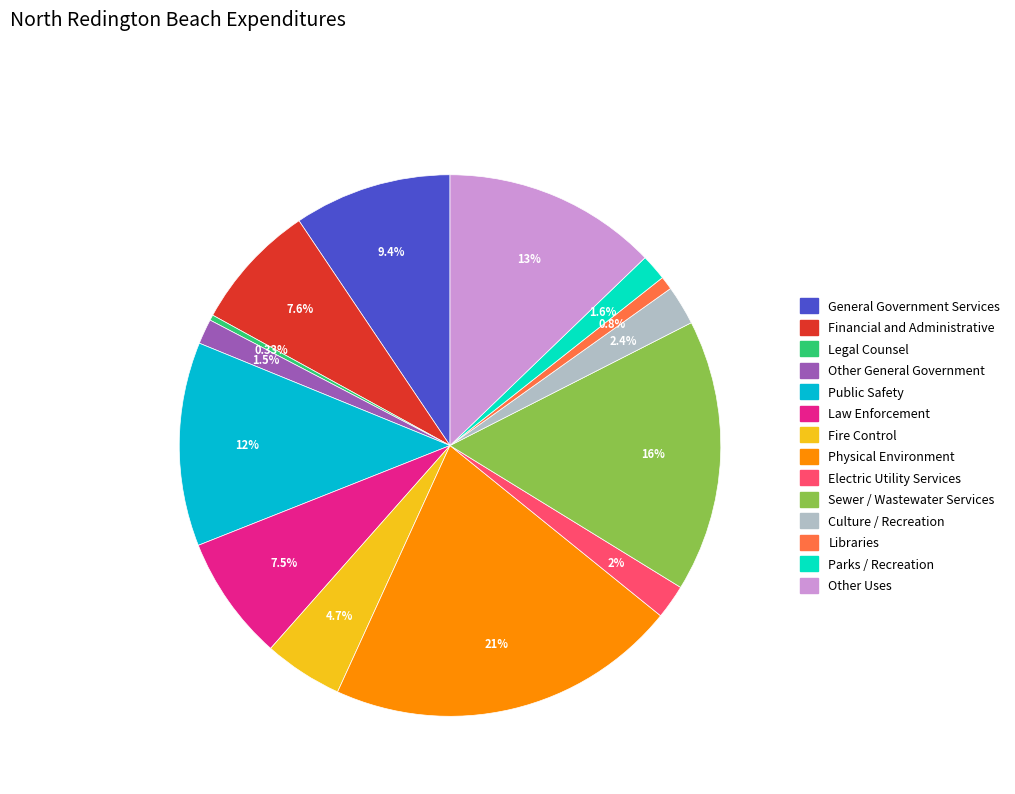

Which slice is the largest?

Physical Environment